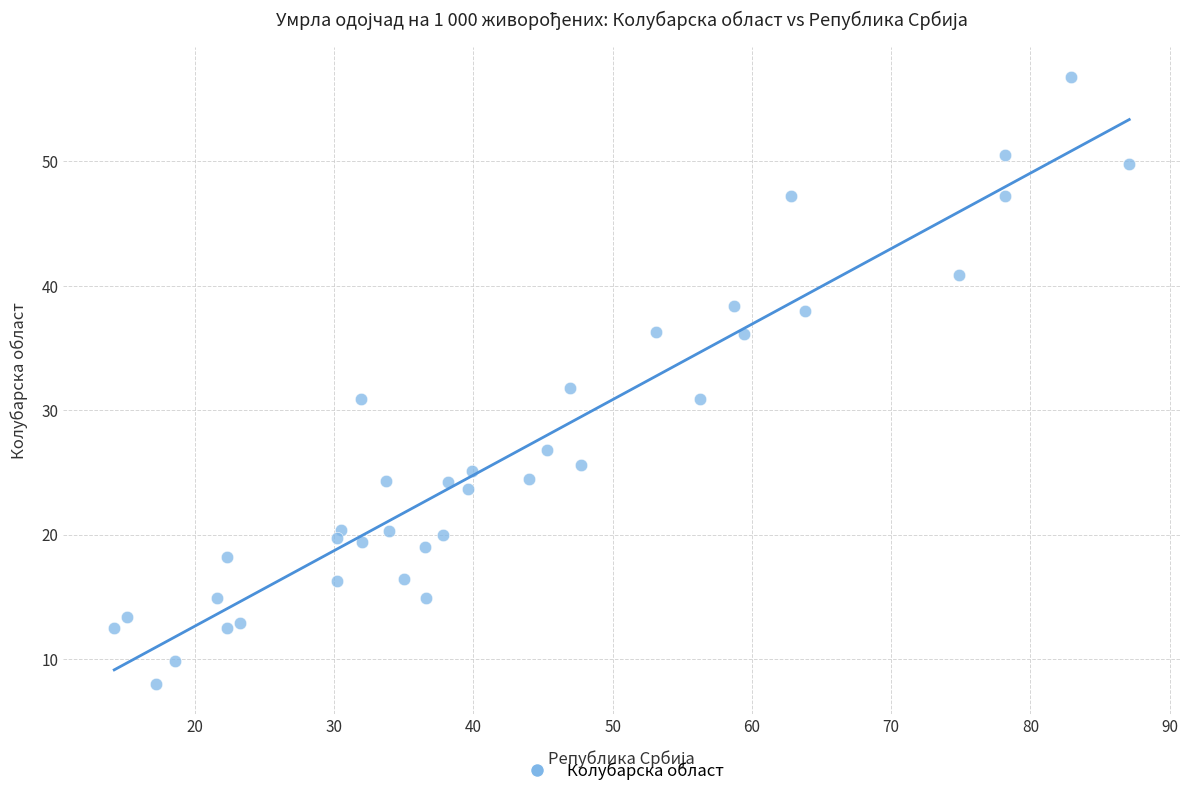

What is the range of Y values (max minus min)?

48.8